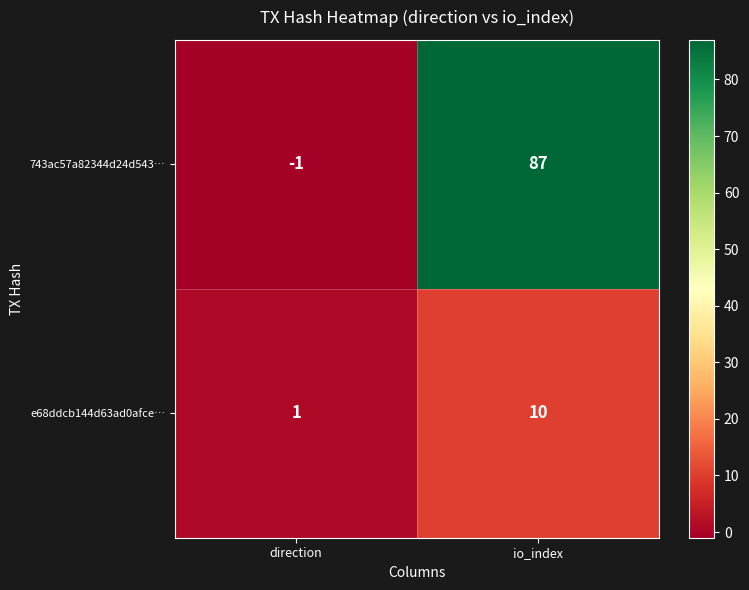

Reading left to right, what are all the values shown in this chart?

743ac57a82344d24d543…: direction=-1	io_index=87
e68ddcb144d63ad0afce…: direction=1	io_index=10